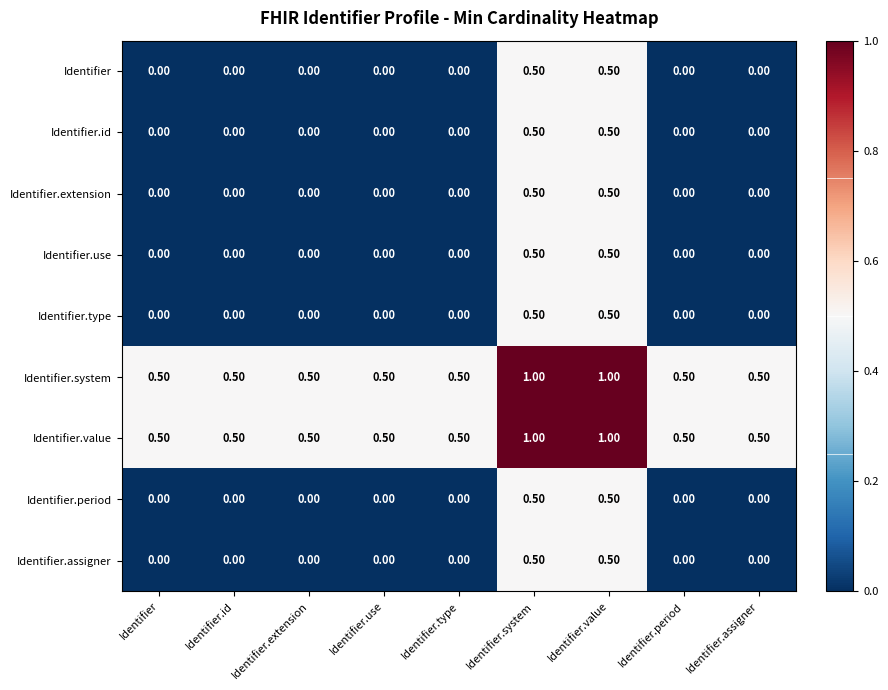

At how many categories does at least one series exceed 0?

9